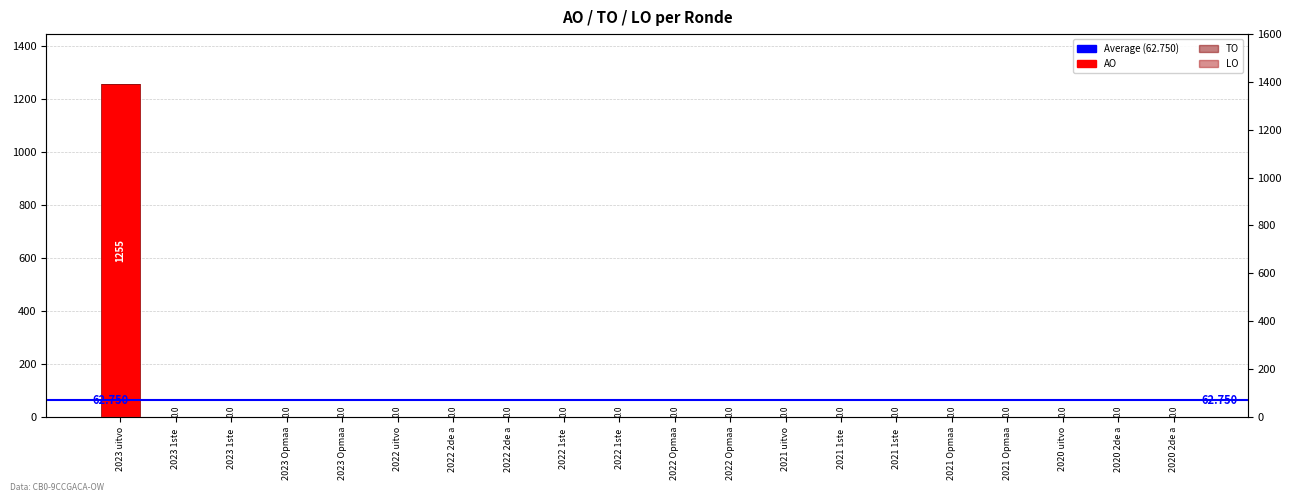

Reading right to left, extract all data points from this chart.

AO: 0	0	0	0	0	0	0	0	0	0	0	0	0	0	0	0	0	0	0	1255
TO: 0	0	0	0	0	0	0	0	0	0	0	0	0	0	0	0	0	0	0	0
LO: 0	0	0	0	0	0	0	0	0	0	0	0	0	0	0	0	0	0	0	0